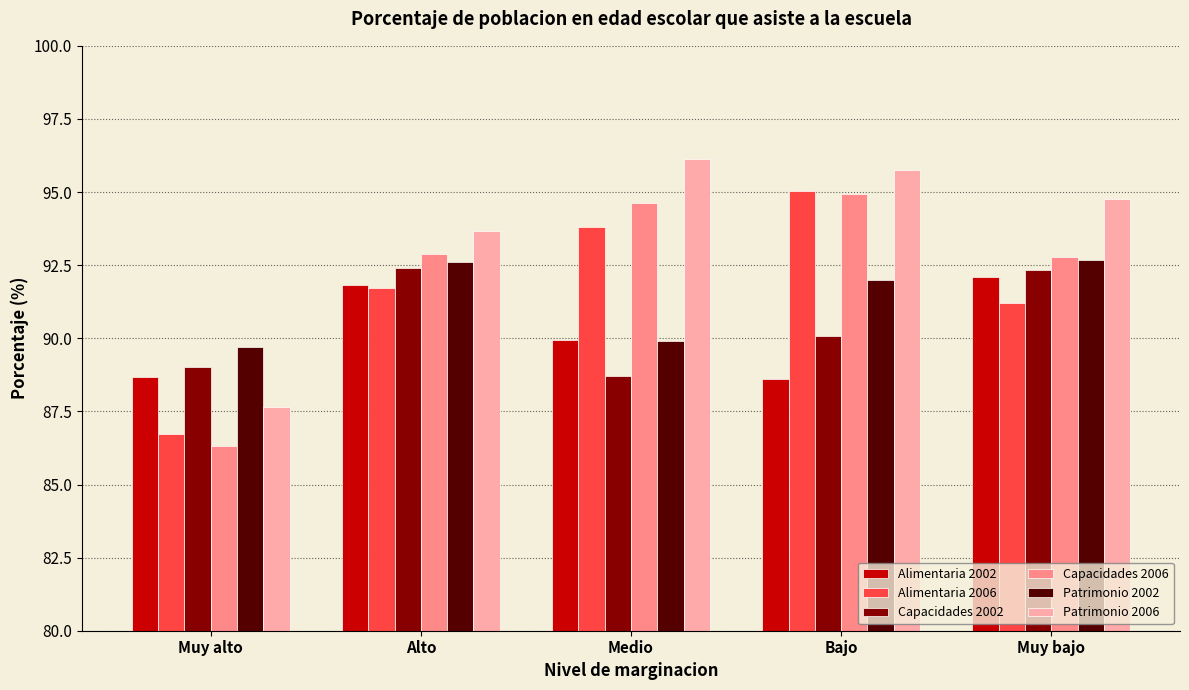

What is the value of the Patrimonio 2002 bar at the 3rd from the left?

89.9